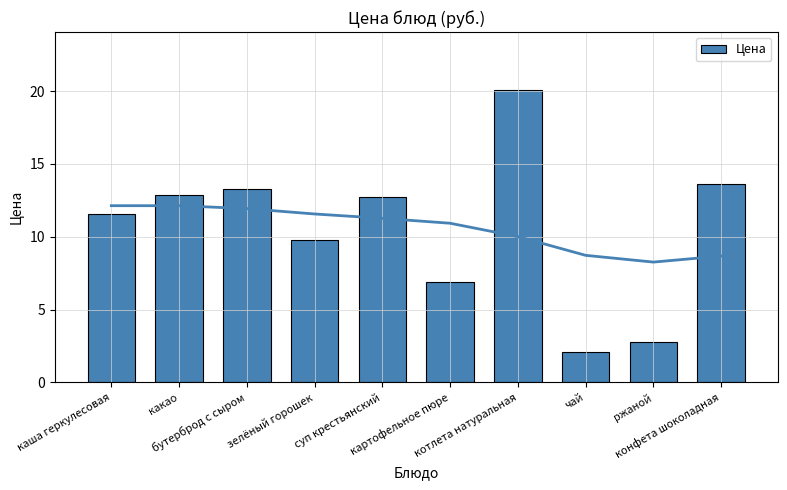

Reading right to left, what are all the values shown in this chart?

конфета шоколадная=13.7	ржаной=2.7	чай=2.1	котлета натуральная=20.1	картофельное пюре=6.9	суп крестьянский=12.8	зелёный горошек=9.8	бутерброд с сыром=13.3	какао=12.8	каша геркулесовая=11.5